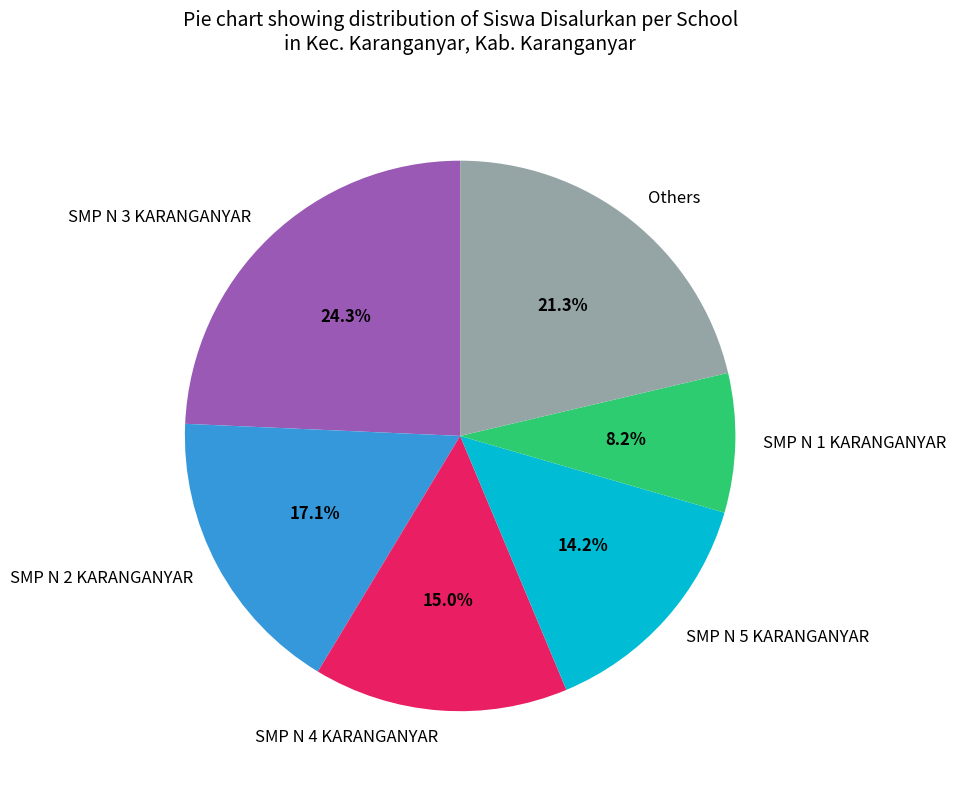

What portion of the pie excludes SMP N 5 KARANGANYAR?

85.8%